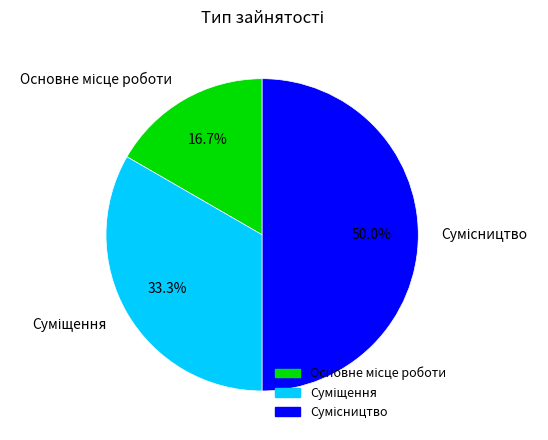

Does Сумісництво represent more than half of the total?

No